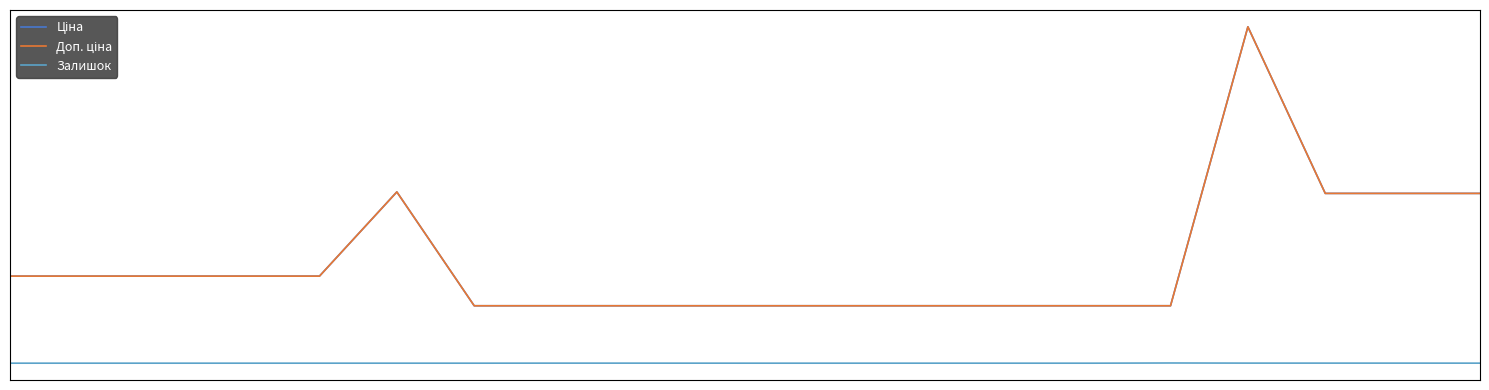

Rank the series by their maximum value, from highest to lowest.

Ціна, Доп. ціна, Залишок